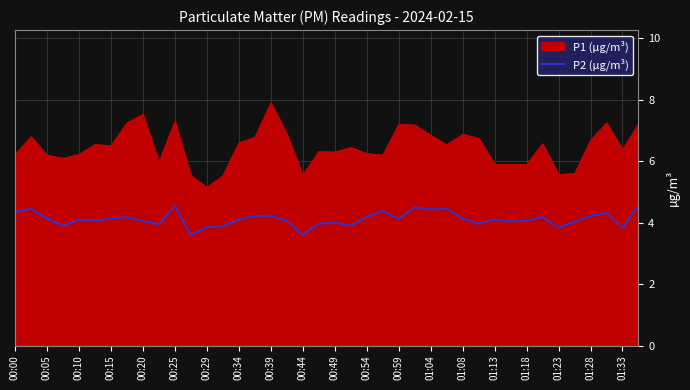

List the series in order of their peak value, lowest first.

P2 (µg/m³), P1 (µg/m³)